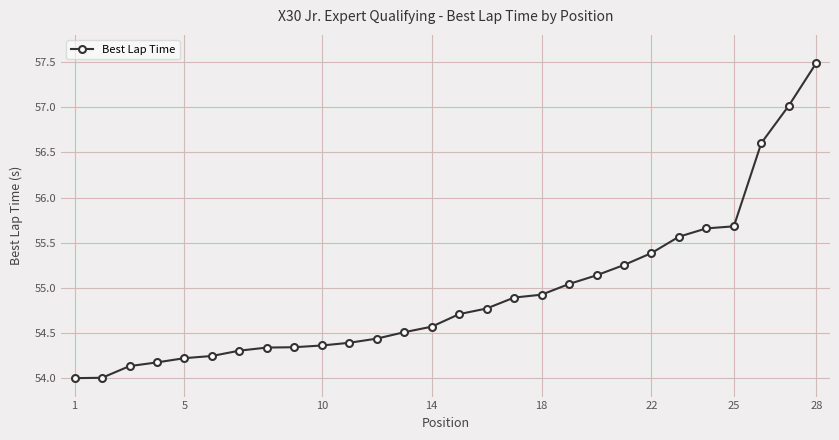

What is the greatest value displayed?

57.5